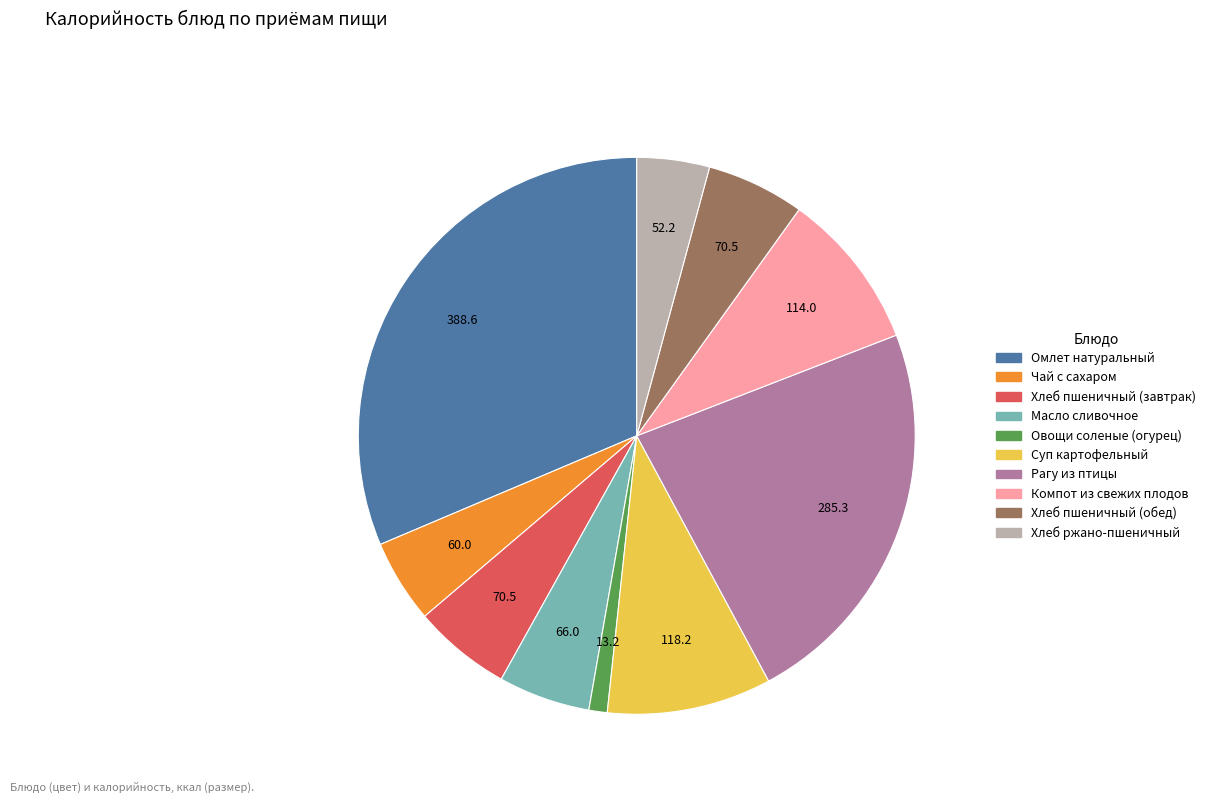

True or false: Масло сливочное accounts for 14% of the total.

False